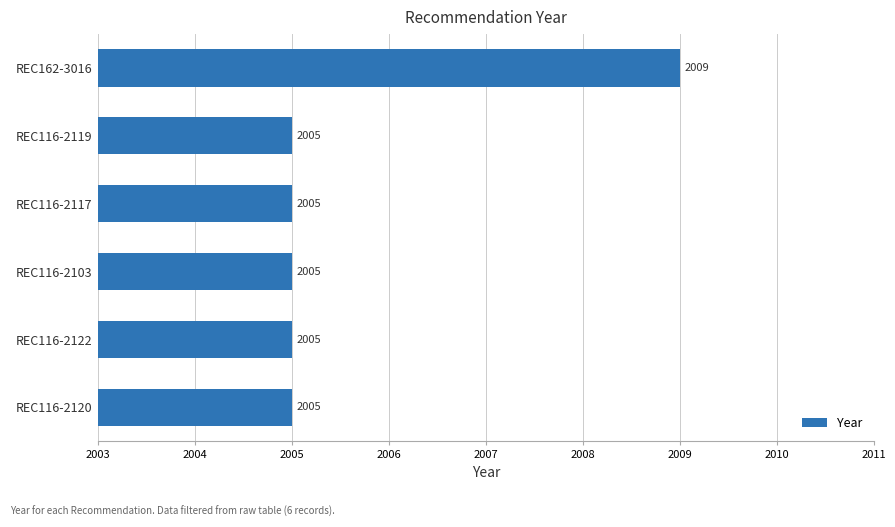

What is the maximum value shown in the chart?

2009